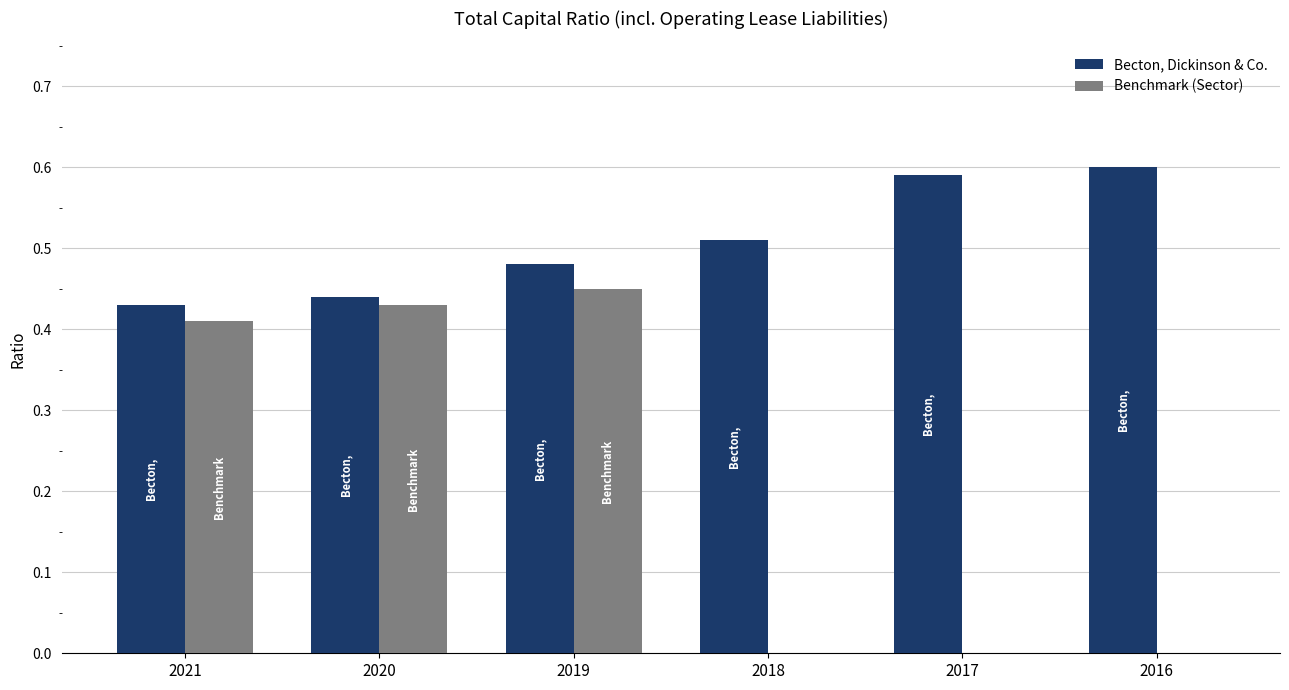

Are the bars horizontal?

No